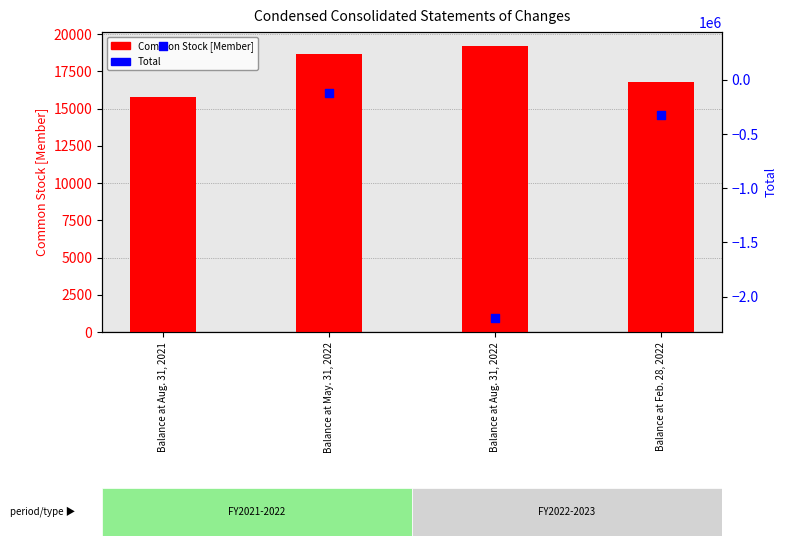

Which series has the largest Y range (max minus min)?

Total